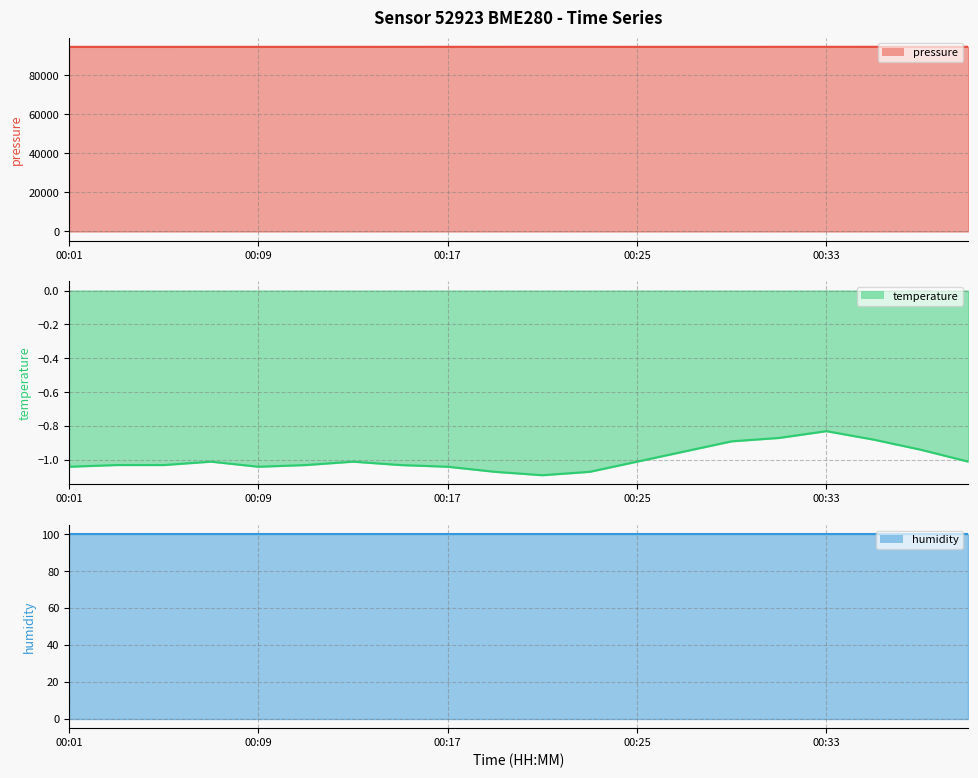

True or false: humidity (line) has more than 2 interior local peaks.

False